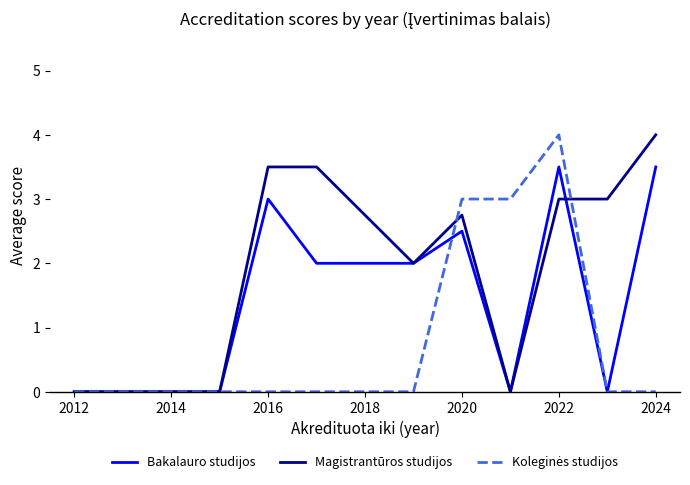

What is the greatest value displayed?

4.0